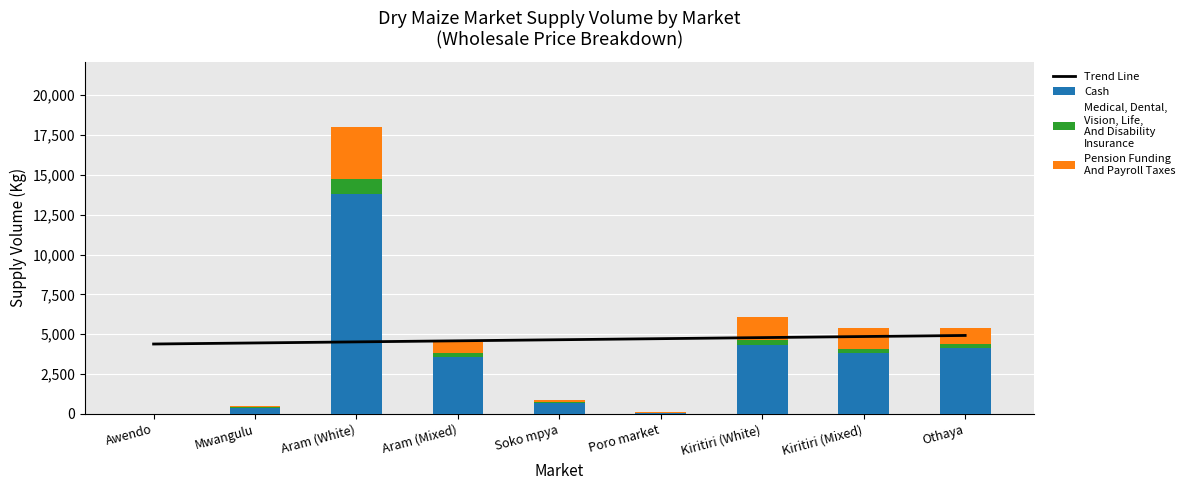

The value of Medical, Dental,
Vision, Life,
And Disability
Insurance at Poro market is 1.0. True or false?

False